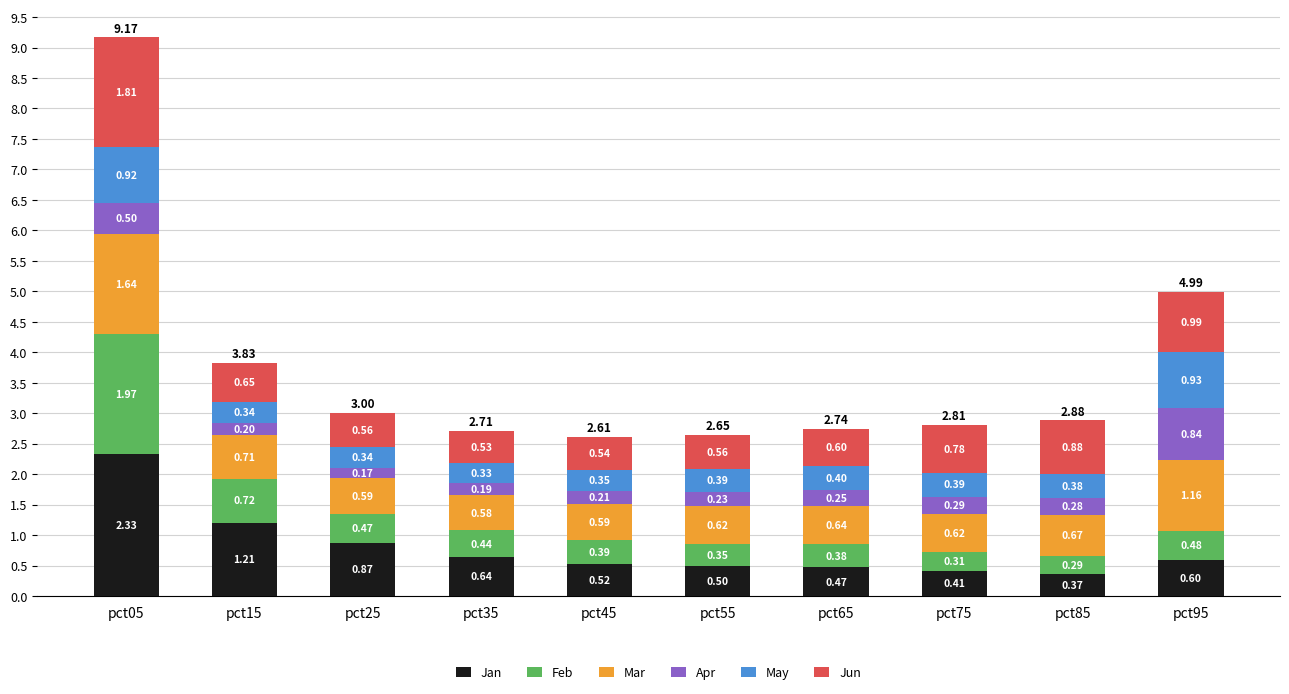

How many series are shown in this chart?

6